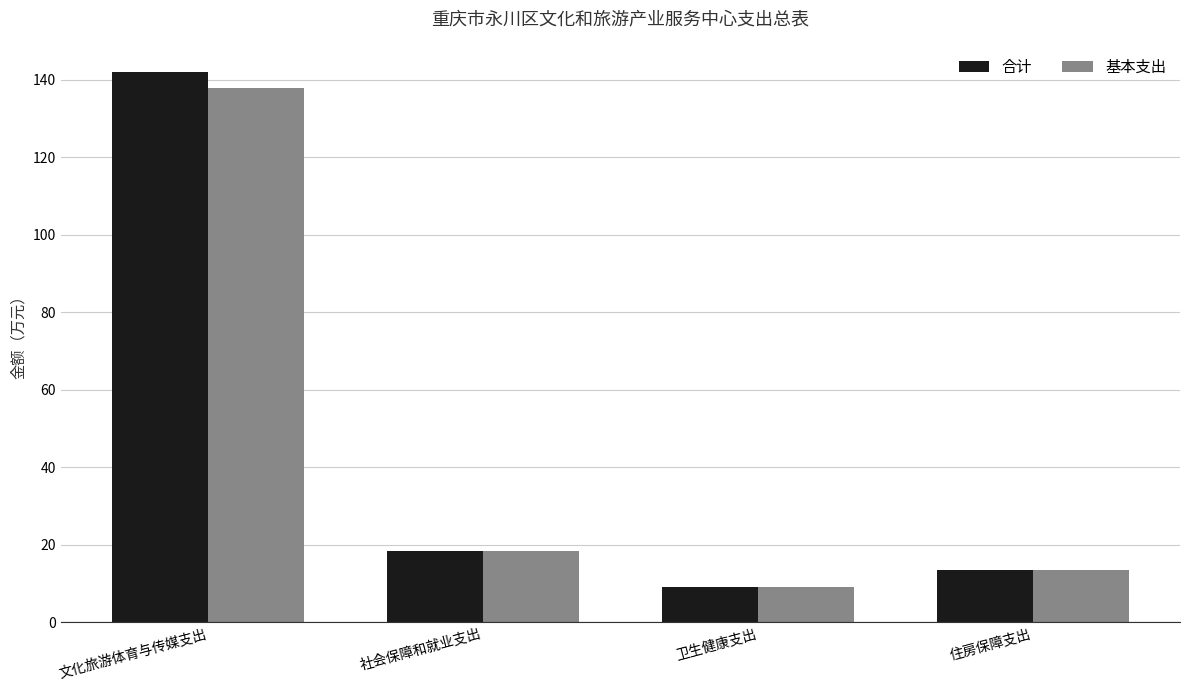

At how many categories does at least one series exceed 126?

1